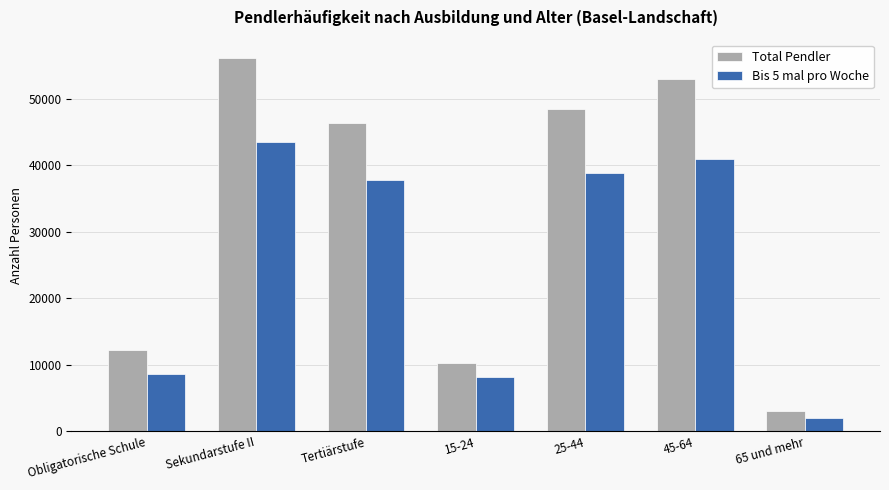

What is the maximum value for Total Pendler?

56088.3